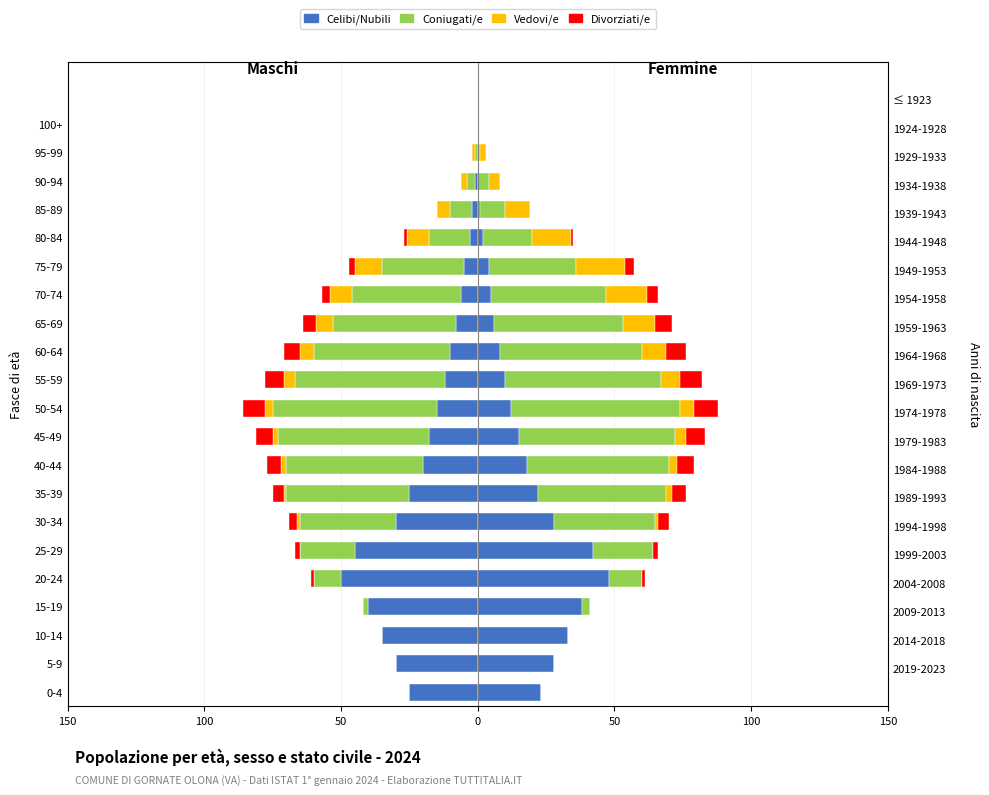

What is the difference between the Coniugati/e values at 50-54 and 70-74?

20